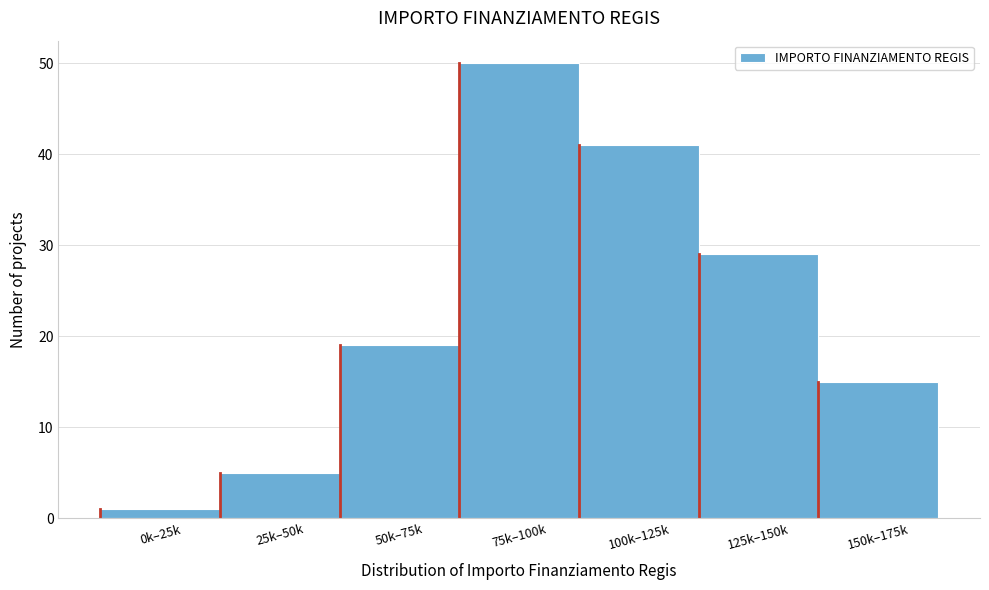

Reading left to right, extract all data points from this chart.

1	5	19	50	41	29	15